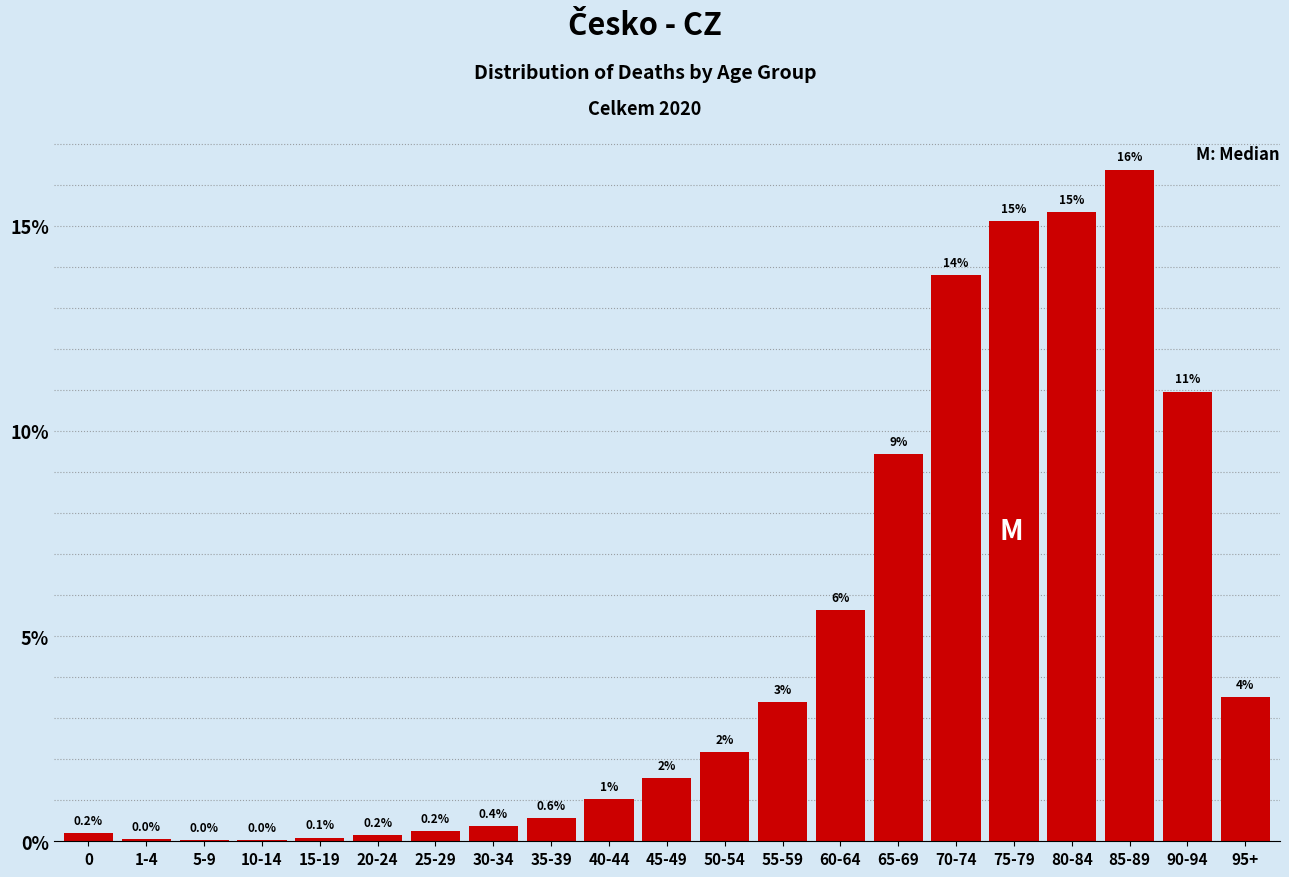

The chart shows a value of 0.6 at 35-39. True or false?

True